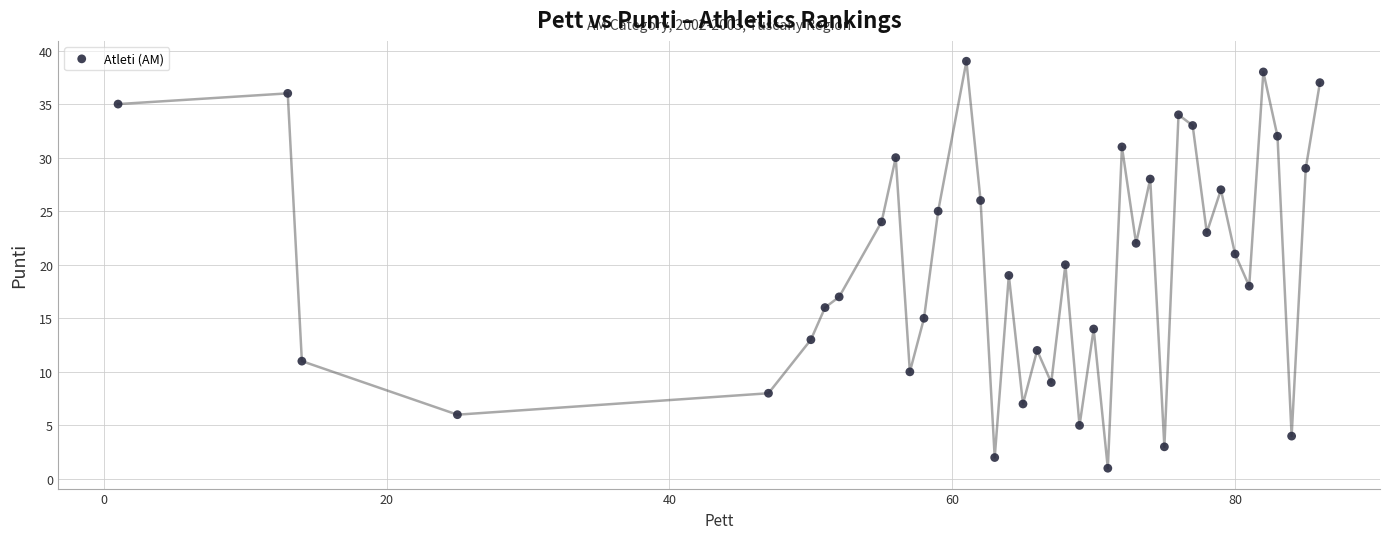

What is the range of Y values (max minus min)?

38